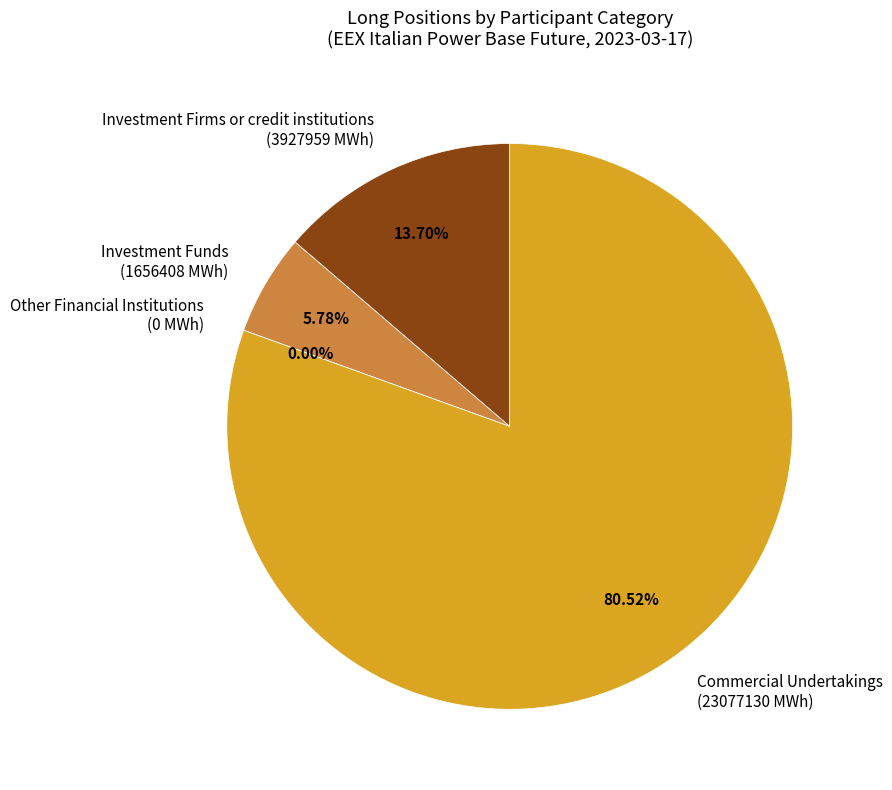

To the nearest percent, what is the difference between the Investment Funds (Long) and Investment Firms or credit institutions (Long) slice percentages?

8%